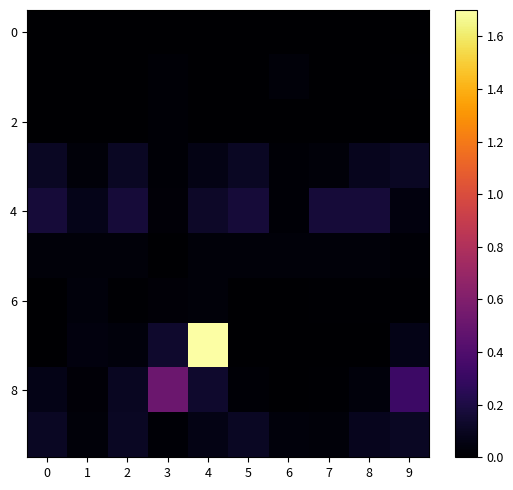

Which has a higher value, 7 or 6?

6